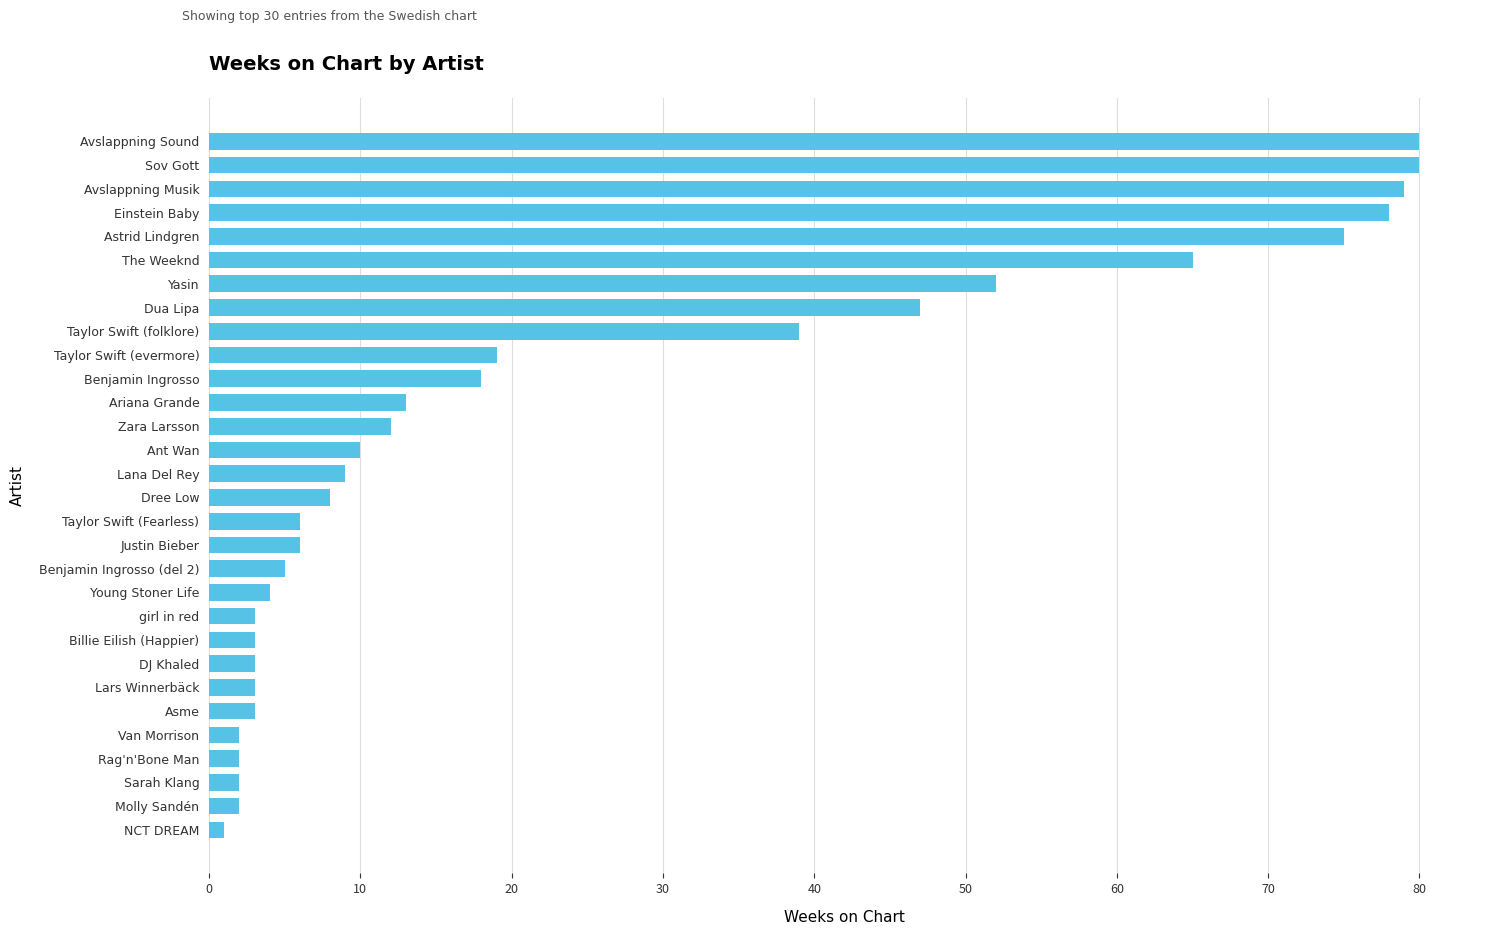

What is the difference between the second highest and second lowest values?

78